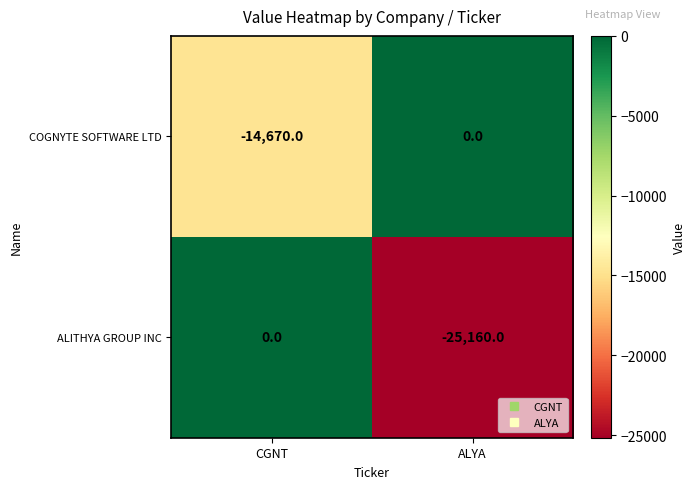

The ALITHYA GROUP INC series shows 0 at CGNT. True or false?

True